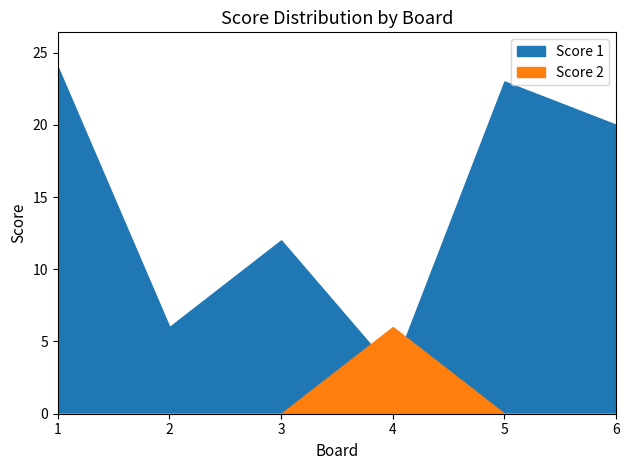

List the series in order of their overall mean, lowest first.

Score 2, Score 1